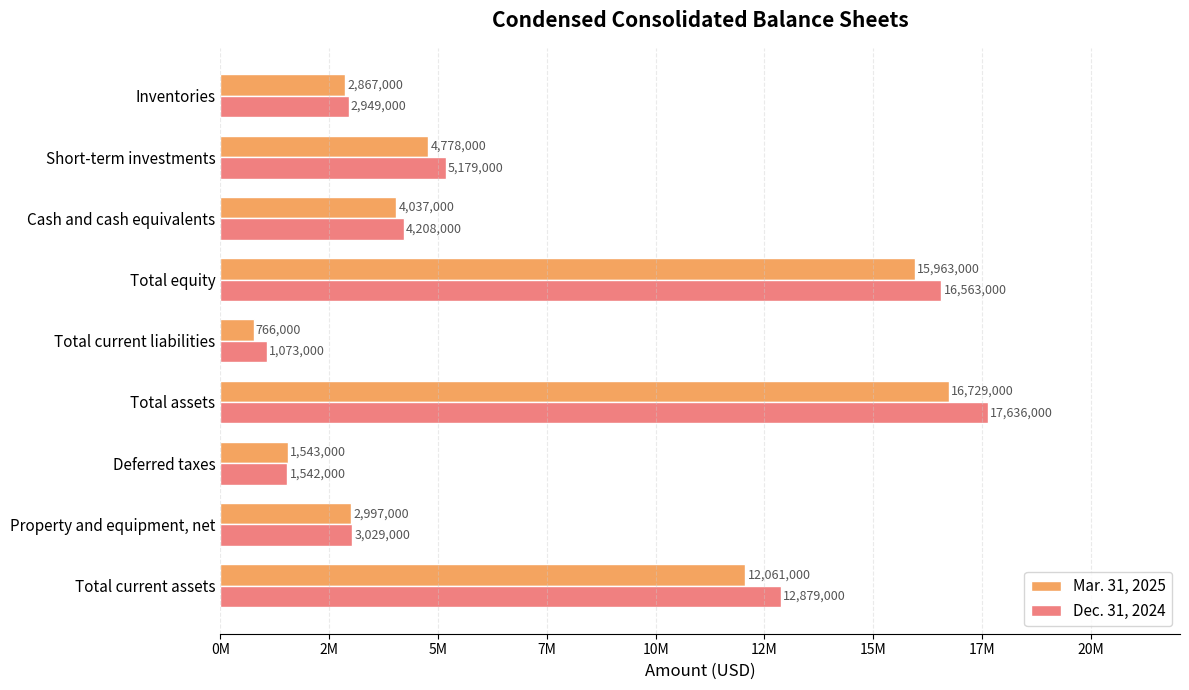

Reading right to left, extract all data points from this chart.

Mar. 31, 2025: 2867000	4778000	4037000	15963000	766000	16729000	1543000	2997000	12061000
Dec. 31, 2024: 2949000	5179000	4208000	16563000	1073000	17636000	1542000	3029000	12879000